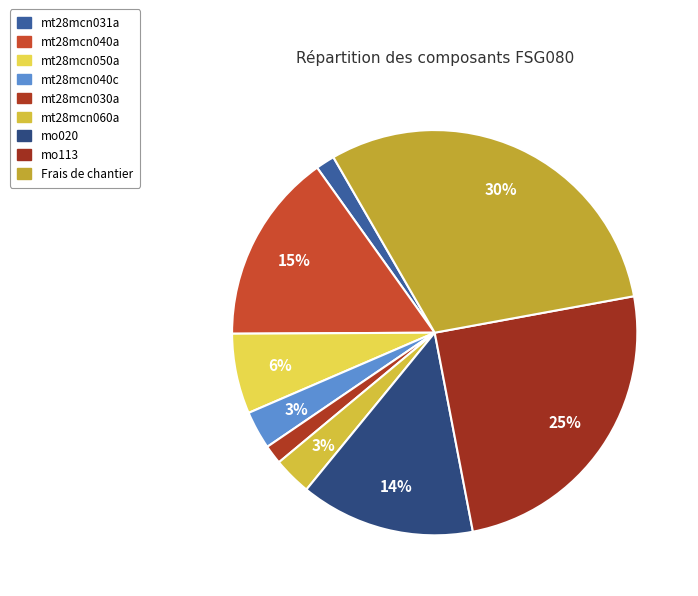

What percentage is the mt28mcn040a slice, to the nearest percent?

15%